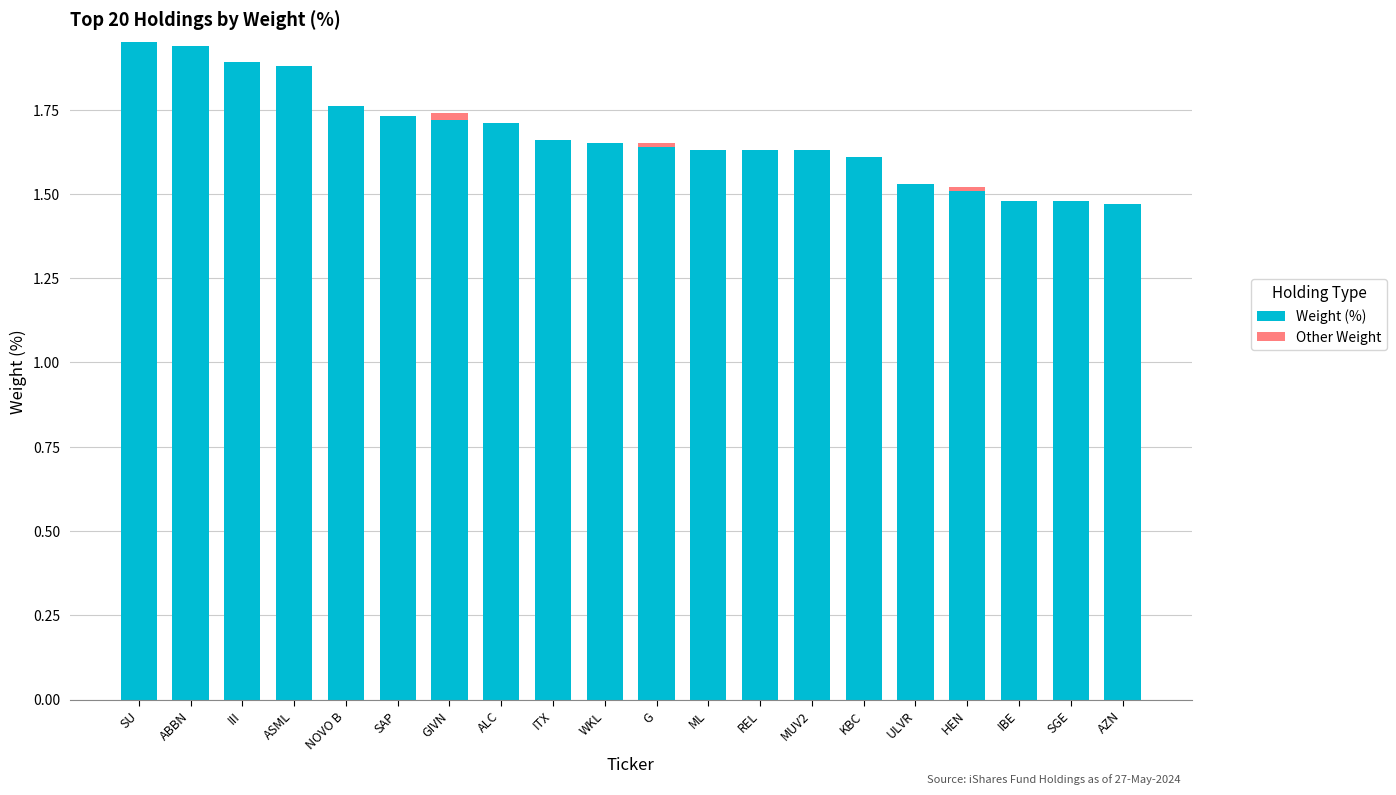

How many Weight (%) values are between 1 and 2?

20